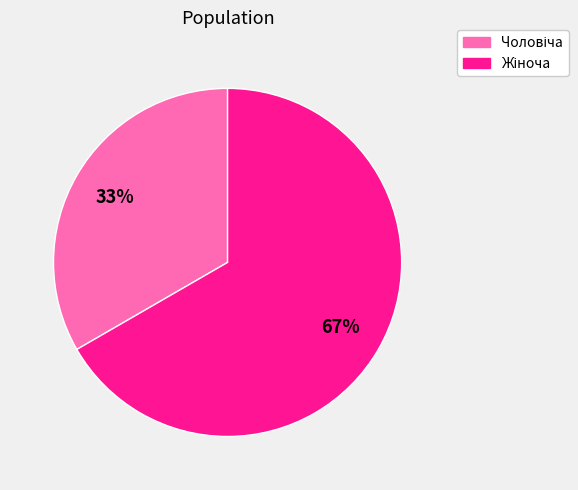

Is there any slice that represents more than half of the pie?

Yes